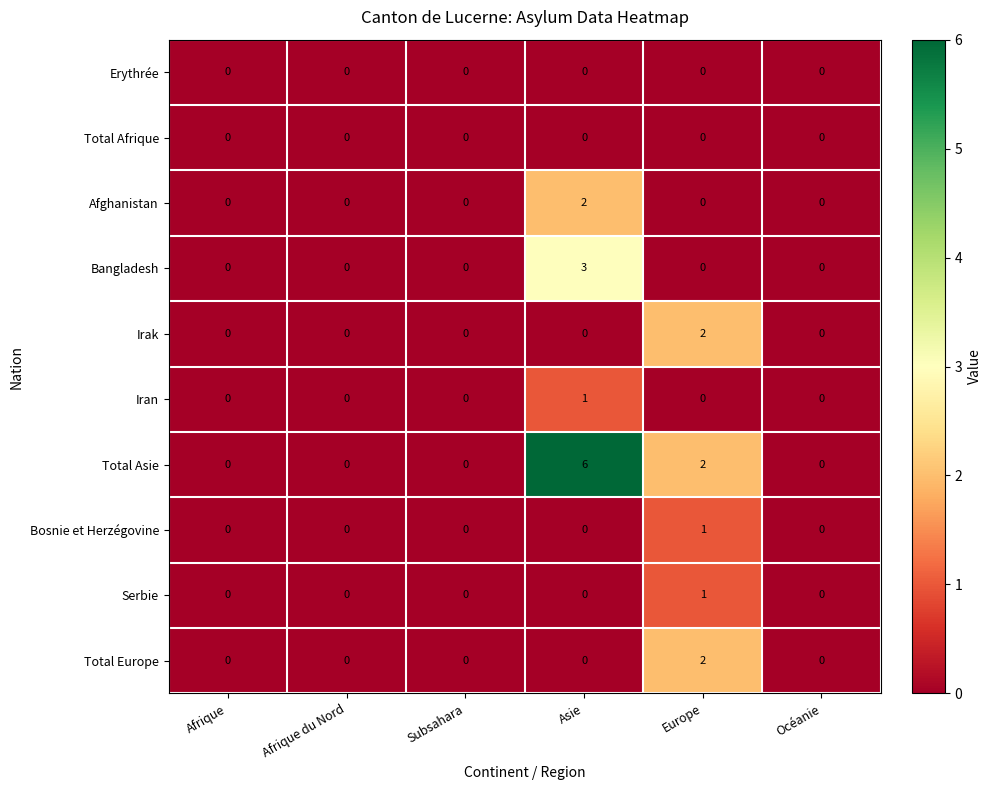

Count the Serbie values in the range 0 to 1.

6